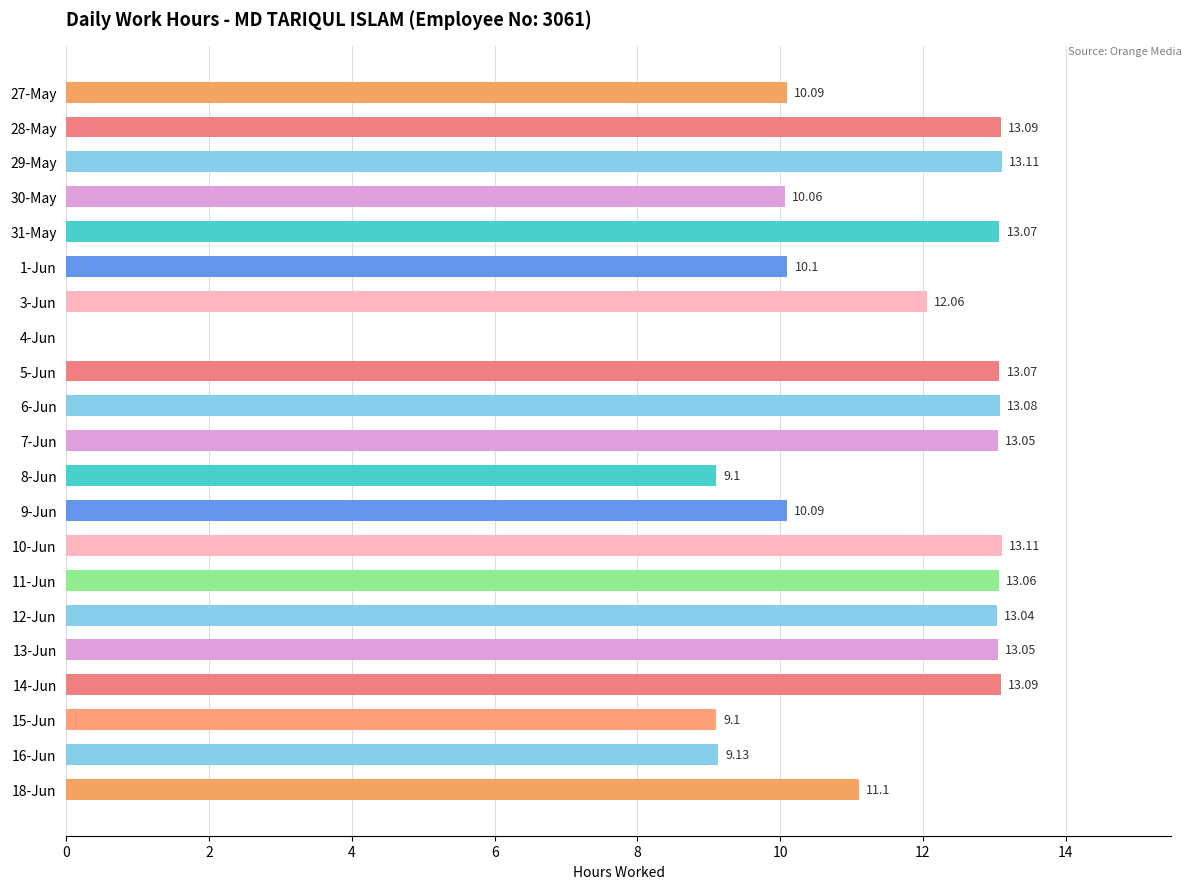

What is the sum of the values at 18-Jun and 14-Jun?

24.2